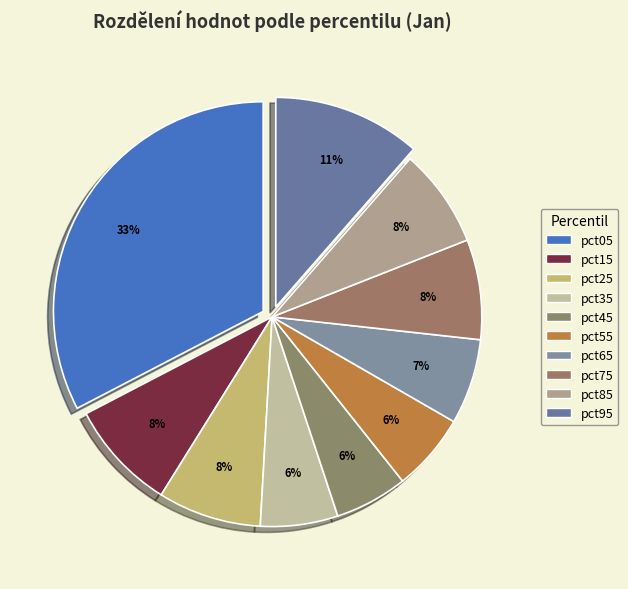

Does pct85 represent more than half of the total?

No